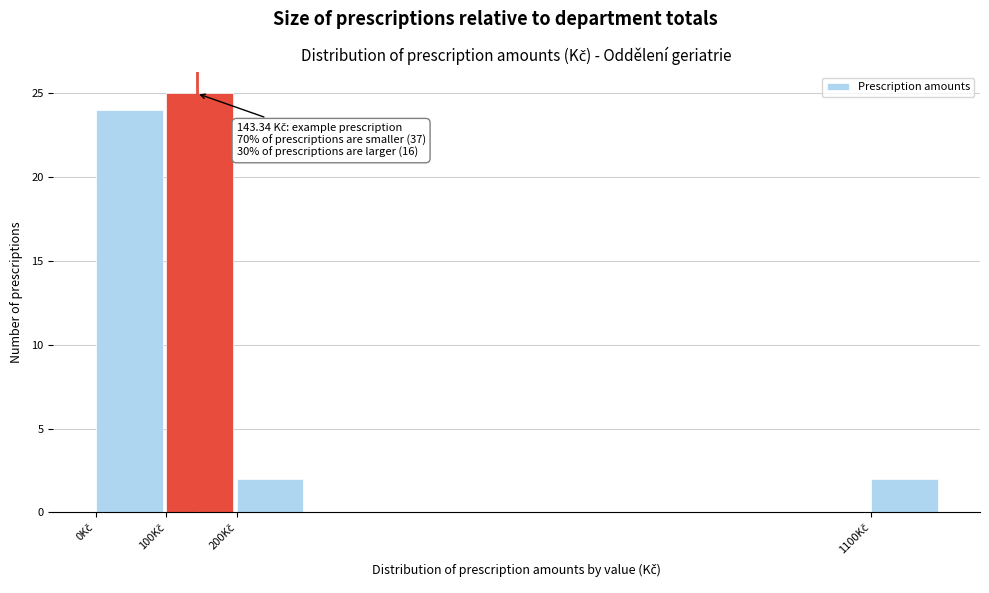

Which range on the x-axis has the tallest bar?

100 to 200